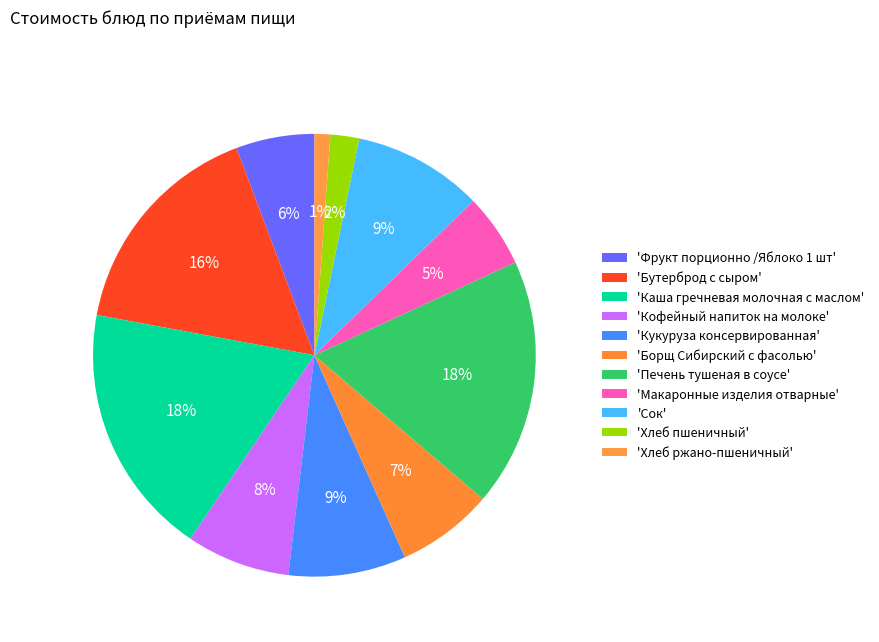

Does any single category account for the majority?

No